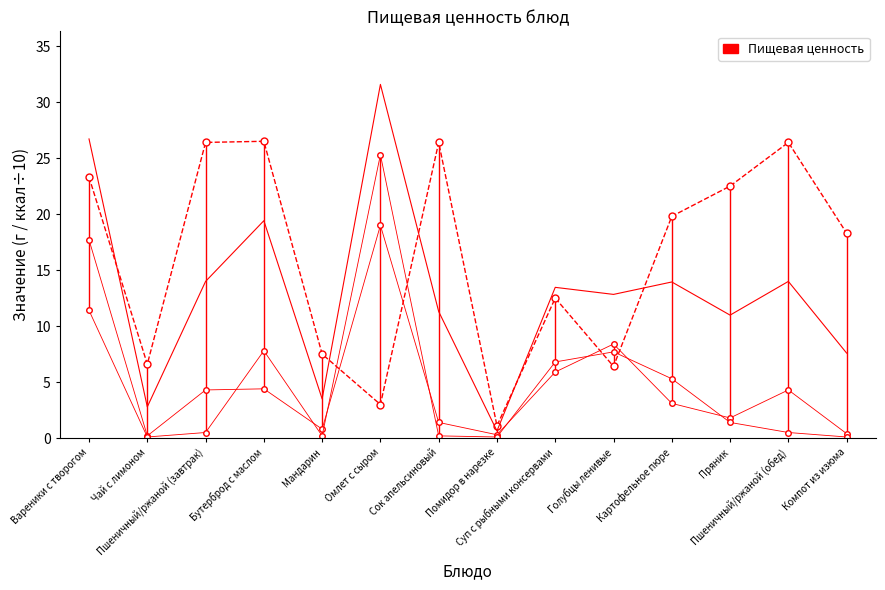

Where do Белки and Углеводы first cross each other?

Мандарин and Омлет с сыром